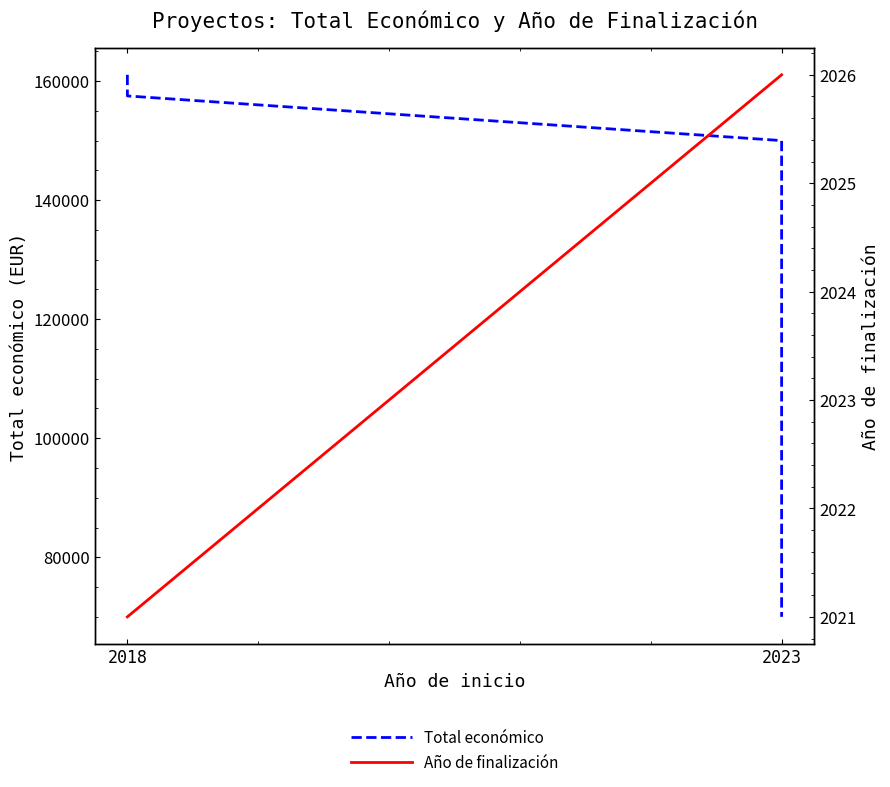

True or false: Año de finalización and Total económico intersect in this chart.

False